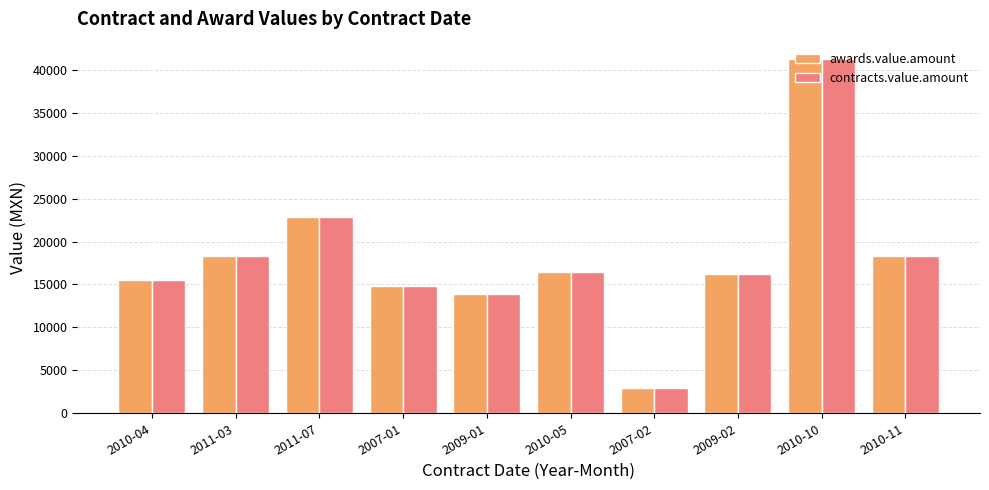

What is the sum of the contracts.value.amount values at 2009-02 and 2010-05?

32750.2